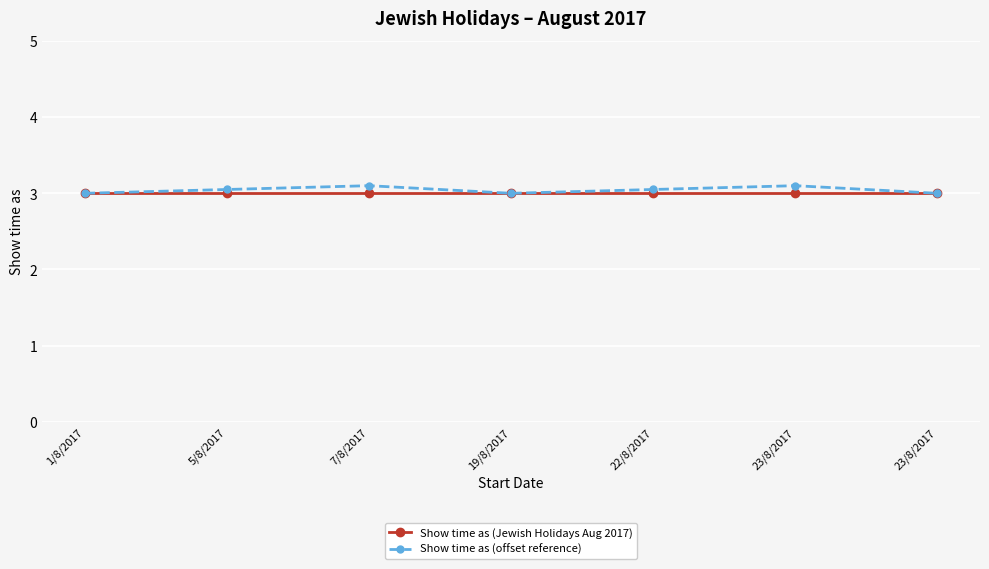

What is the maximum value for Show time as (offset reference)?

3.1